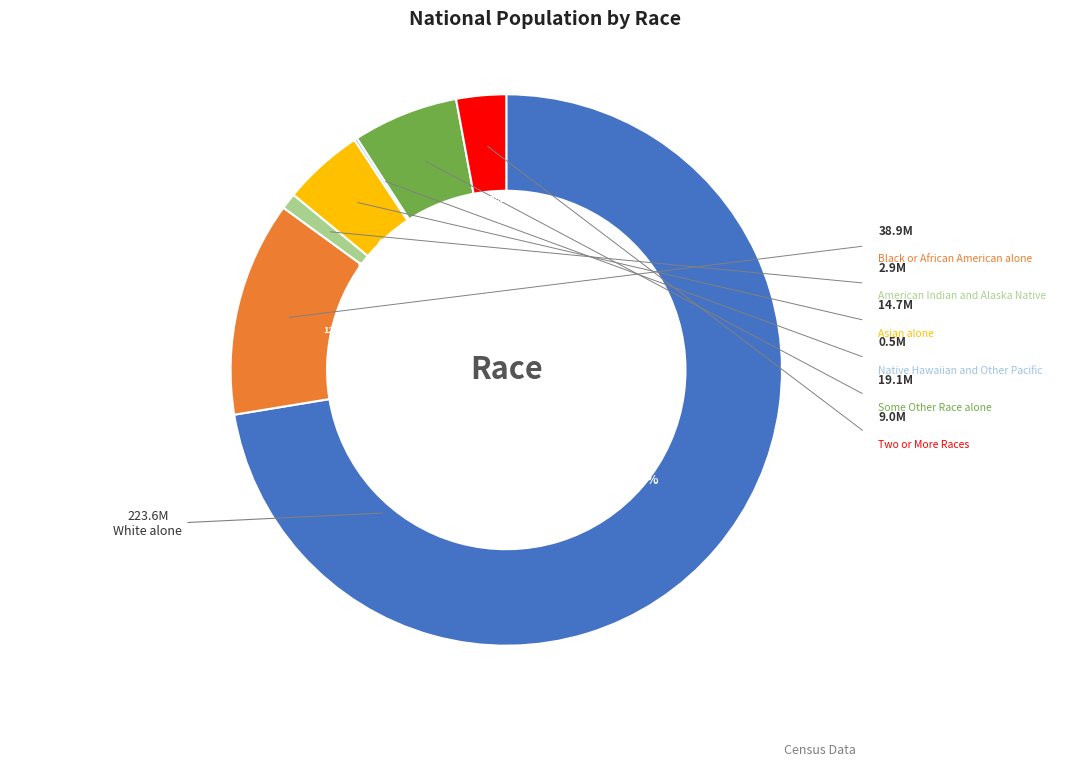

Is there a majority slice in this chart?

Yes